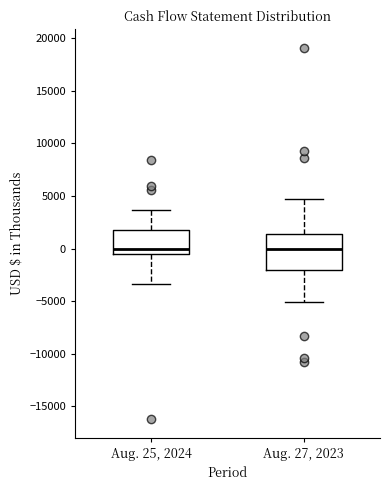

Comparing the boxes themselves (not the whiskers), which one is the tallest?

Aug. 27, 2023